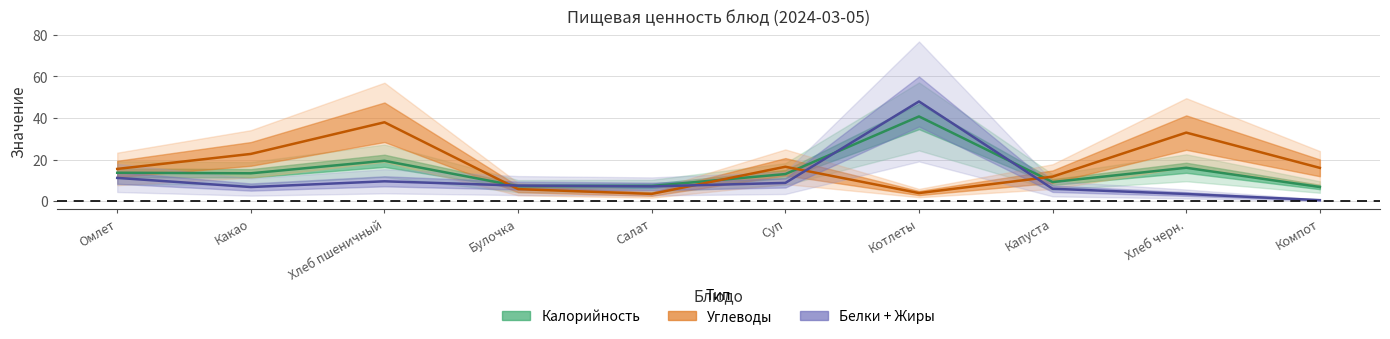

Rank the series at Какао from highest to lowest value.

Углеводы, Калорийность, Жиры